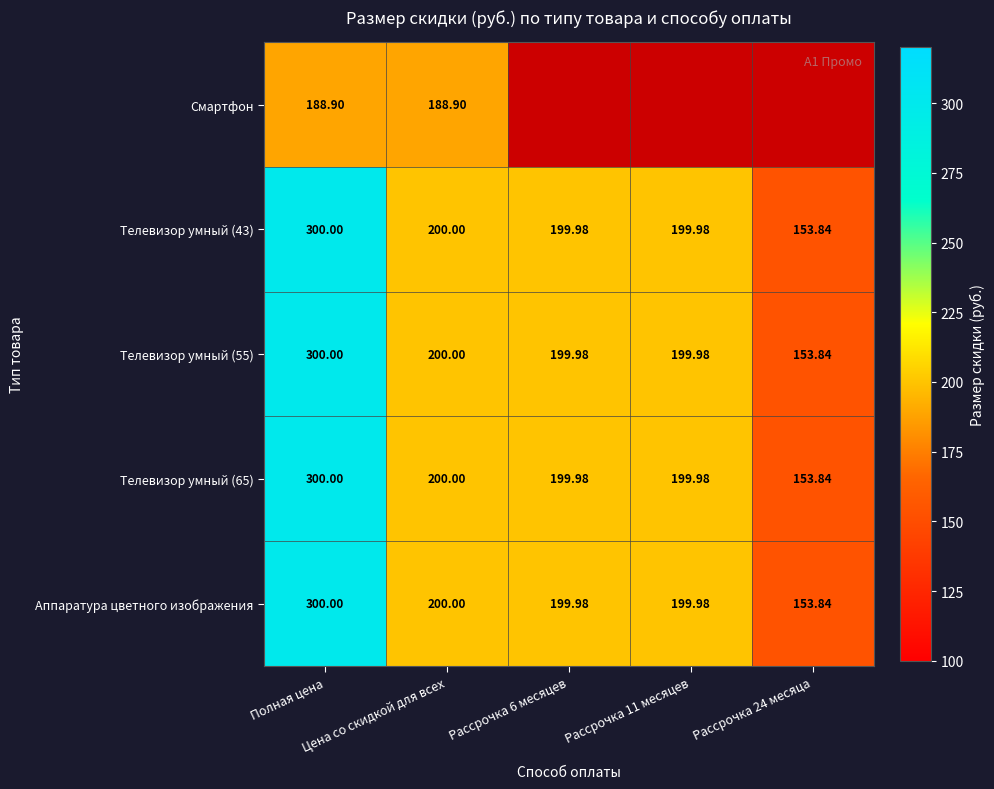

The value of Телевизор умный (65) at Полная цена is 300.0. True or false?

True